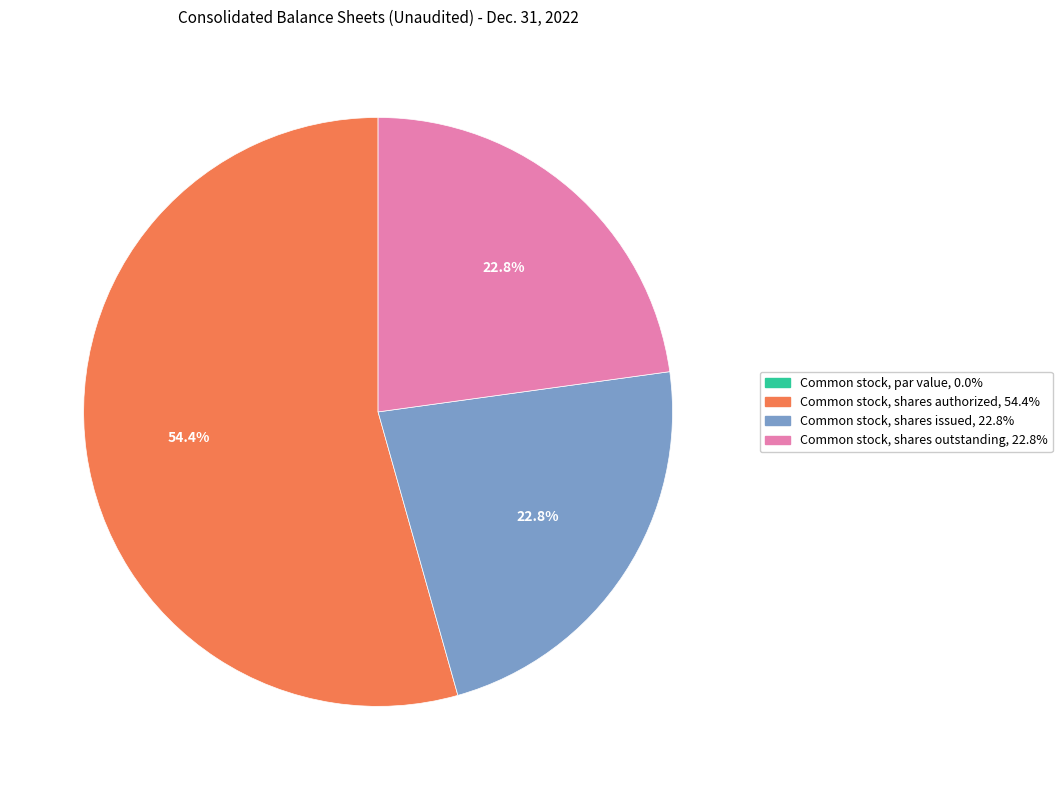

Which category has the biggest portion of the pie?

Common stock, shares authorized